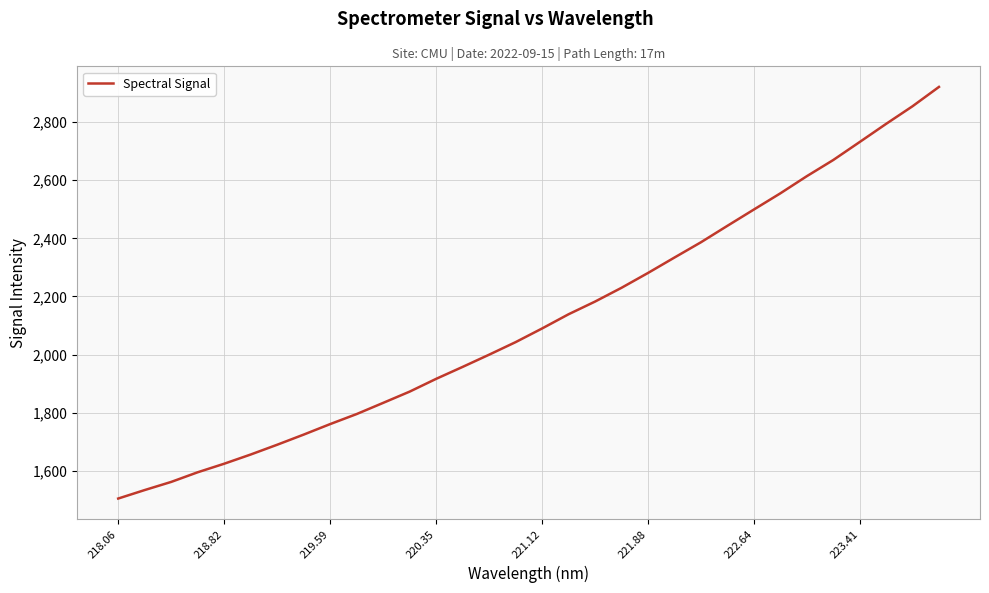

True or false: there are more than 0 points higher than both neighbors.

False